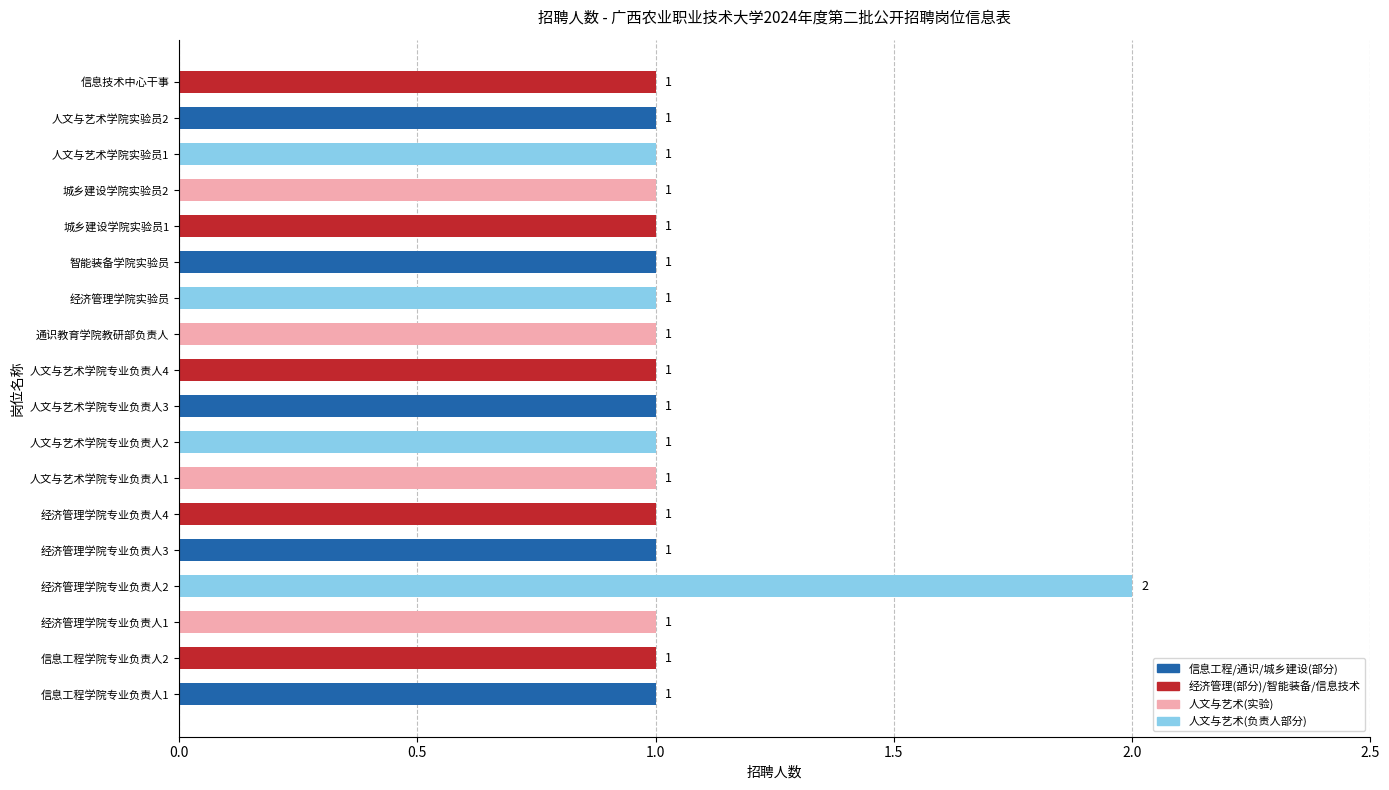

What is the smallest value displayed?

1